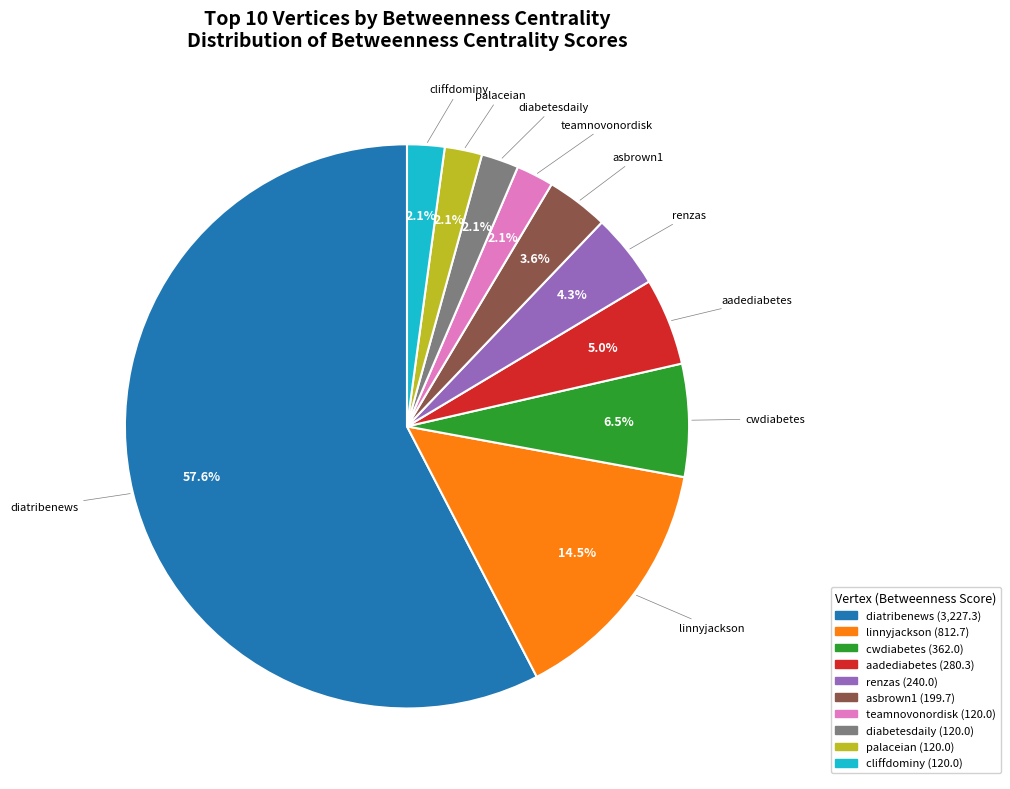

What is the ratio of the value at cliffdominy to the value at teamnovonordisk?

1.0